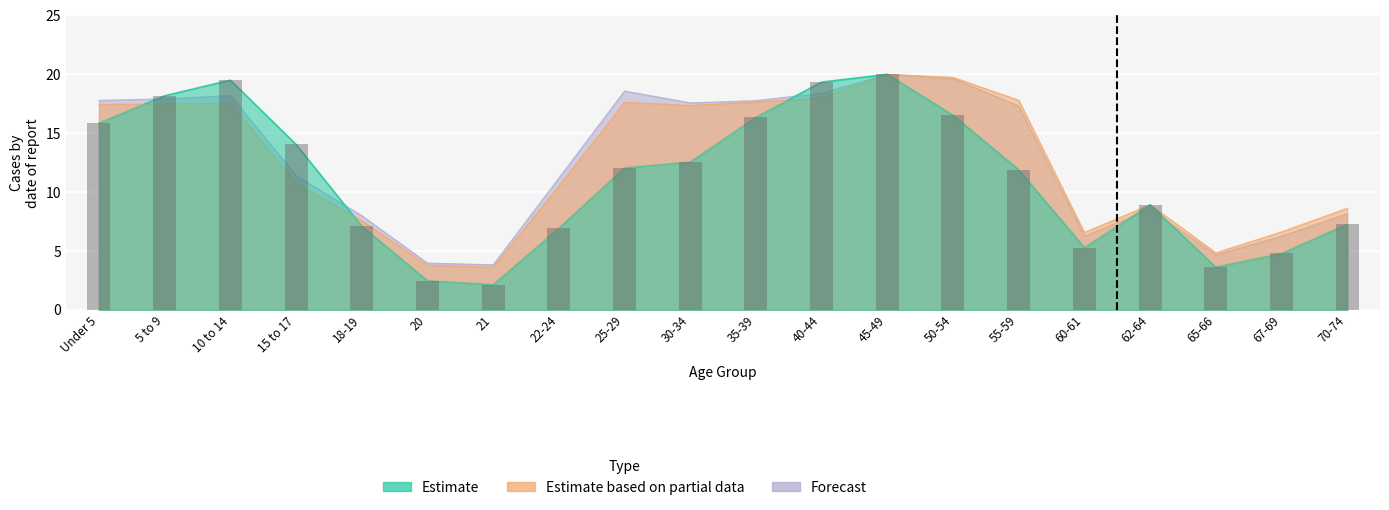

Reading left to right, extract all data points from this chart.

This Area: 15.9	18.2	19.5	14.0	7.1	2.5	2.1	6.9	12.1	12.6	16.4	19.3	20.0	16.5	11.9	5.3	8.9	3.6	4.8	7.3
Kentucky: 17.4	17.5	17.6	10.8	7.6	3.8	3.6	10.5	17.6	17.4	17.6	18.0	20.0	19.7	17.8	6.6	8.9	4.9	6.6	8.6
National: 17.8	17.9	18.2	11.4	8.0	4.0	3.8	11.2	18.6	17.6	17.8	18.4	20.0	19.6	17.3	6.3	8.5	4.7	6.3	8.2